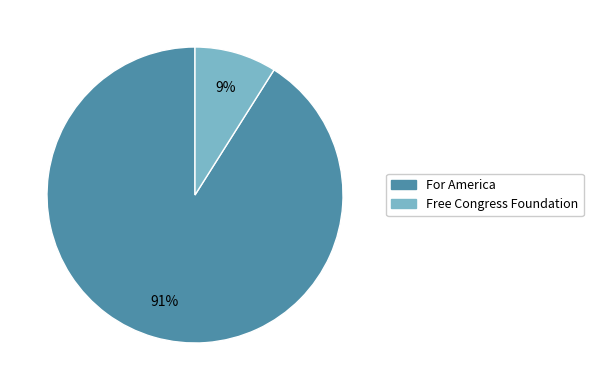

Count the number of slices in the pie.

2